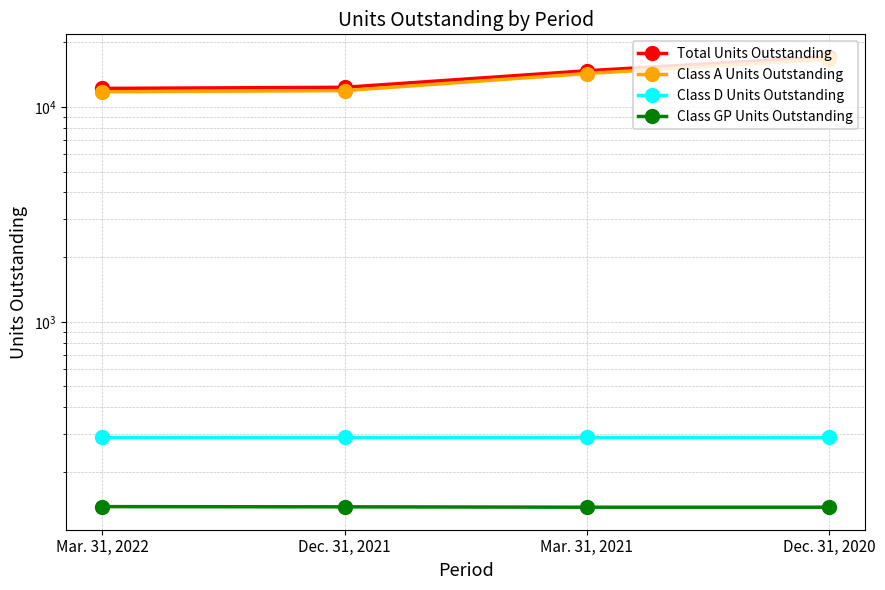

What is the label of the 3rd point from the right?

Dec. 31, 2021